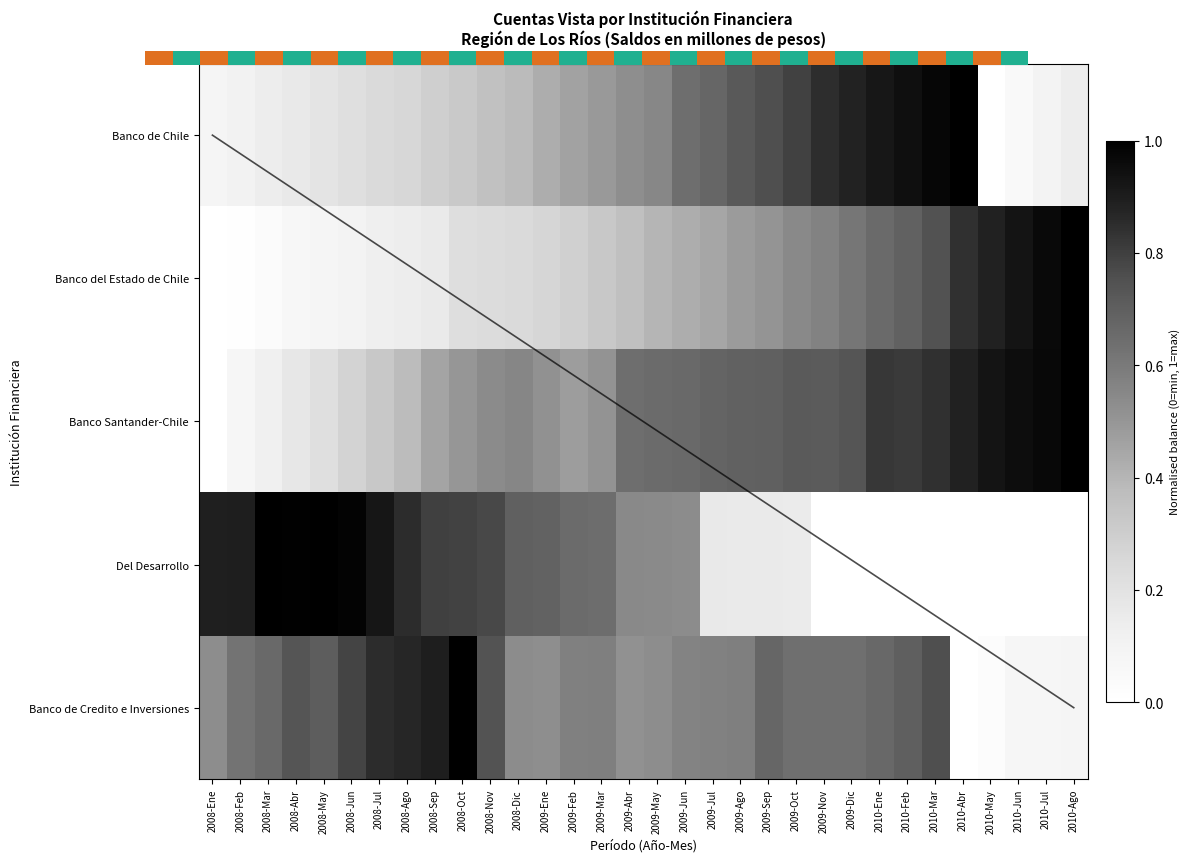

Which has a higher value, 2009-Abr or 2010-Jul?

2009-Abr